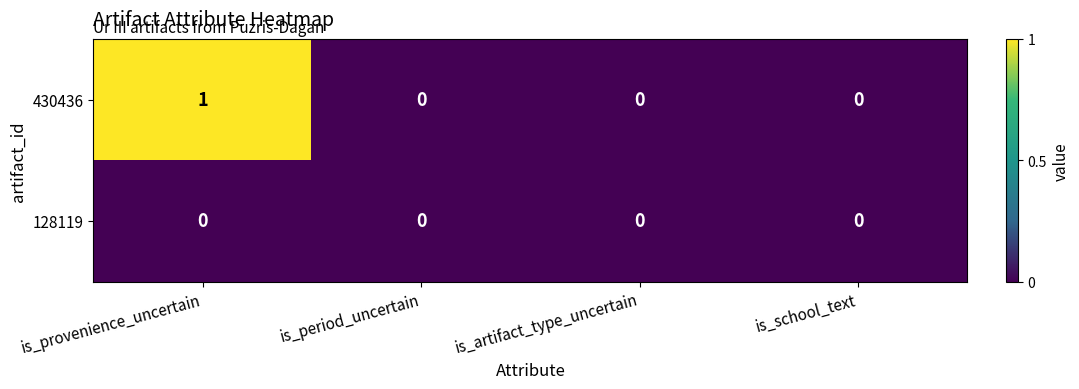

Reading left to right, what are all the values shown in this chart?

430436: 1	0	0	0
128119: 0	0	0	0